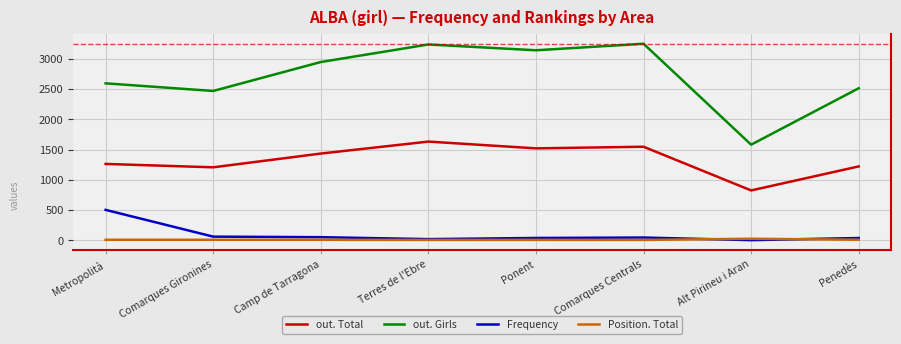

True or false: out. Total has a value of 1107 at Alt Pirineu i Aran.

False